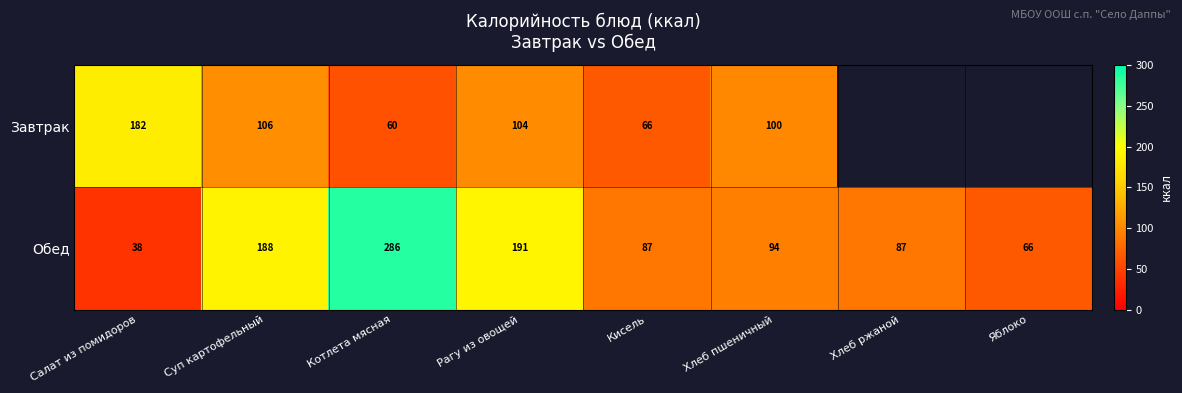

How many distinct data groups are displayed?

2